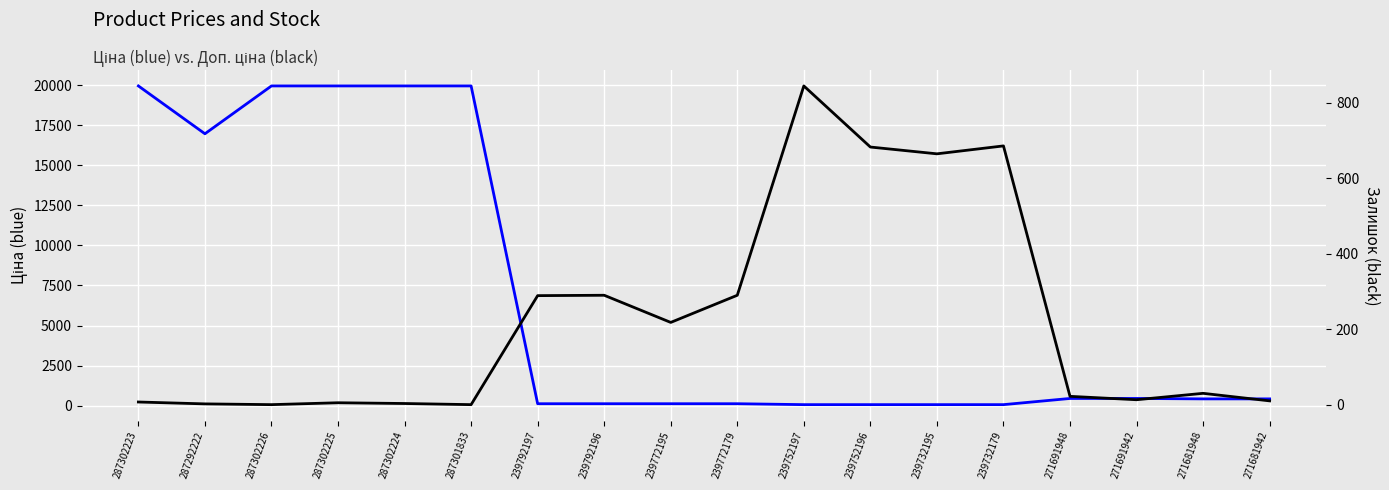

Reading left to right, transcribe all the data shown in this chart.

Ціна: 287302223=19964.2	287292222=16976.3	287302226=19964.2	287302225=19964.2	287302224=19964.2	287301833=19964.2	239792197=114.1	239792196=114.1	239772195=114.1	239772179=114.1	239752197=57.0	239752196=57.0	239732195=57.0	239732179=57.0	271691948=443.1	271691942=443.1	271681948=416.6	271681942=416.6
Залишок: 287302223=7.0	287292222=2.0	287302226=0.0	287302225=5.0	287302224=3.0	287301833=0.0	239792197=289.0	239792196=290.0	239772195=218.0	239772179=290.0	239752197=845.0	239752196=683.0	239732195=665.0	239732179=686.0	271691948=22.0	271691942=13.0	271681948=30.0	271681942=10.0